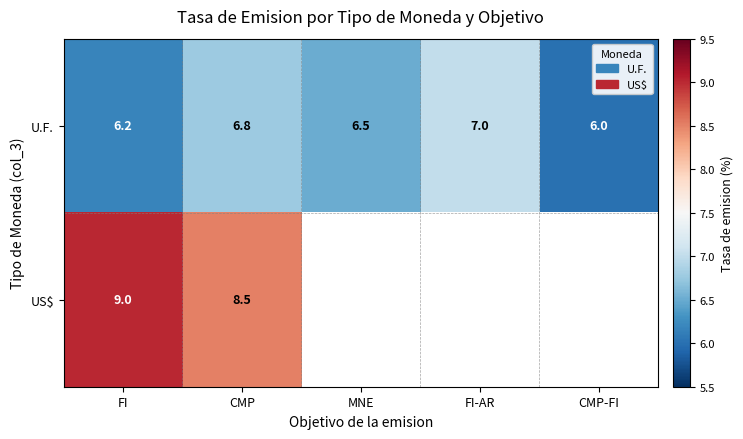

At how many categories does at least one series exceed 7?

2